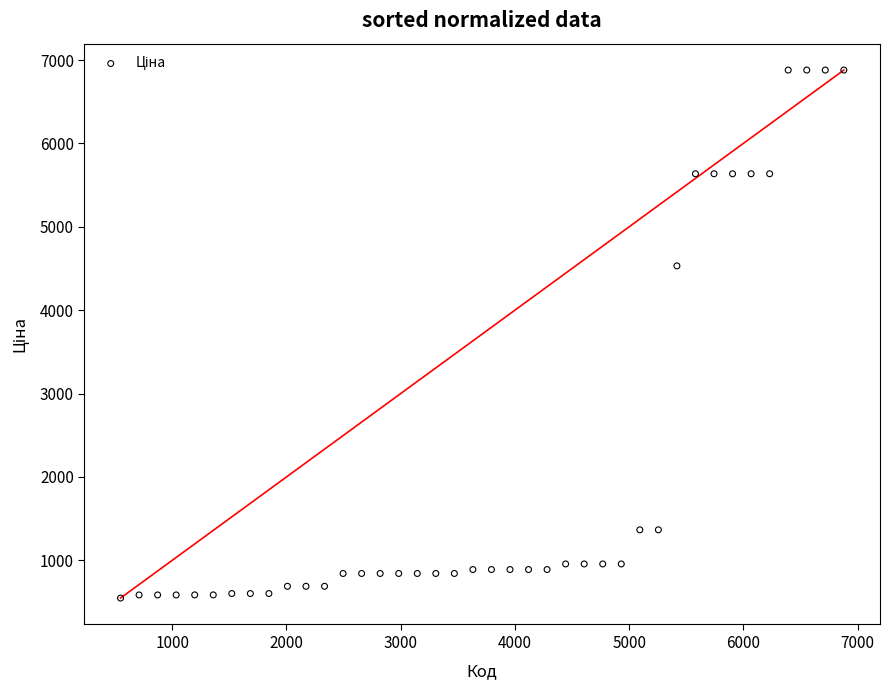

What Y value in the scatter plot is closest to 3713?

4531.4